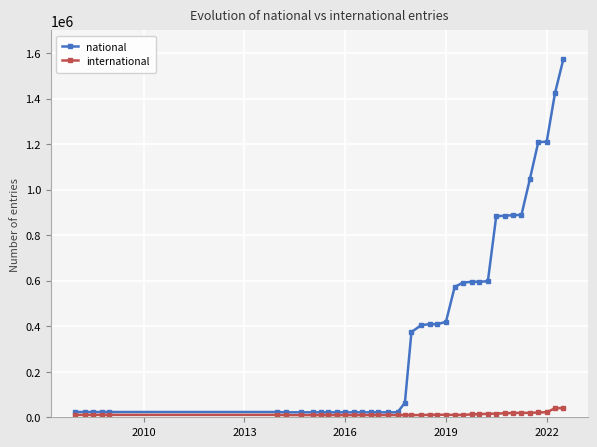

What is the maximum value for international?

40762